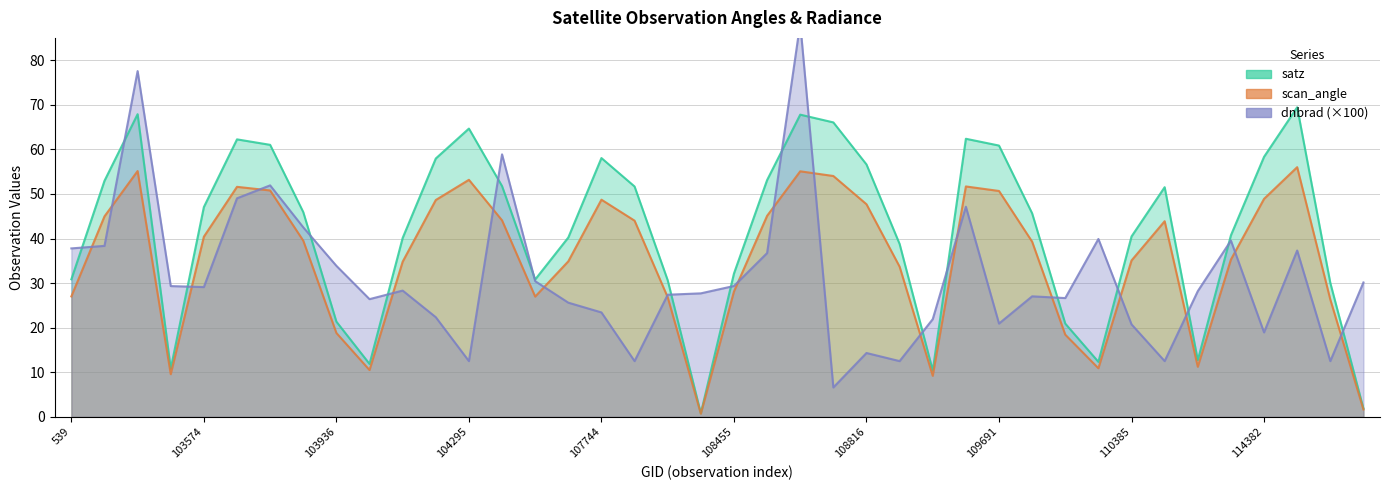

Reading left to right, transcribe all the data shown in this chart.

satz: 30.9	52.9	67.9	10.8	47.1	62.2	61.0	45.9	21.4	11.9	40.1	57.9	64.7	51.8	30.8	40.2	58.0	51.7	30.6	0.8	32.1	53.1	67.8	66.0	56.6	38.8	10.4	62.4	60.9	45.6	20.9	12.3	40.5	51.5	12.7	40.7	58.3	69.4	30.0	1.9
scan_angle: 27.0	45.0	55.1	9.6	40.4	51.6	50.8	39.5	18.8	10.5	34.8	48.6	53.2	44.1	27.0	34.9	48.7	44.0	26.8	0.7	28.1	45.1	55.1	54.0	47.7	33.7	9.2	51.7	50.7	39.3	18.4	10.9	35.1	43.9	11.2	35.3	48.9	56.0	26.3	1.7
dnbrad: 37.8	38.4	77.6	29.3	29.1	49.0	51.9	42.5	33.9	26.4	28.3	22.4	12.5	58.9	30.4	25.6	23.4	12.5	27.4	27.7	29.3	36.7	88.3	6.6	14.3	12.5	21.9	47.1	20.9	27.0	26.6	39.9	20.7	12.5	28.2	39.5	18.9	37.3	12.5	30.1